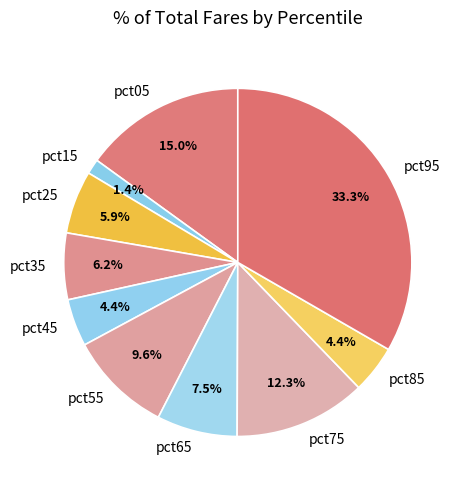

Combined, what portion of the pie is pct85 and pct65?

11.9%